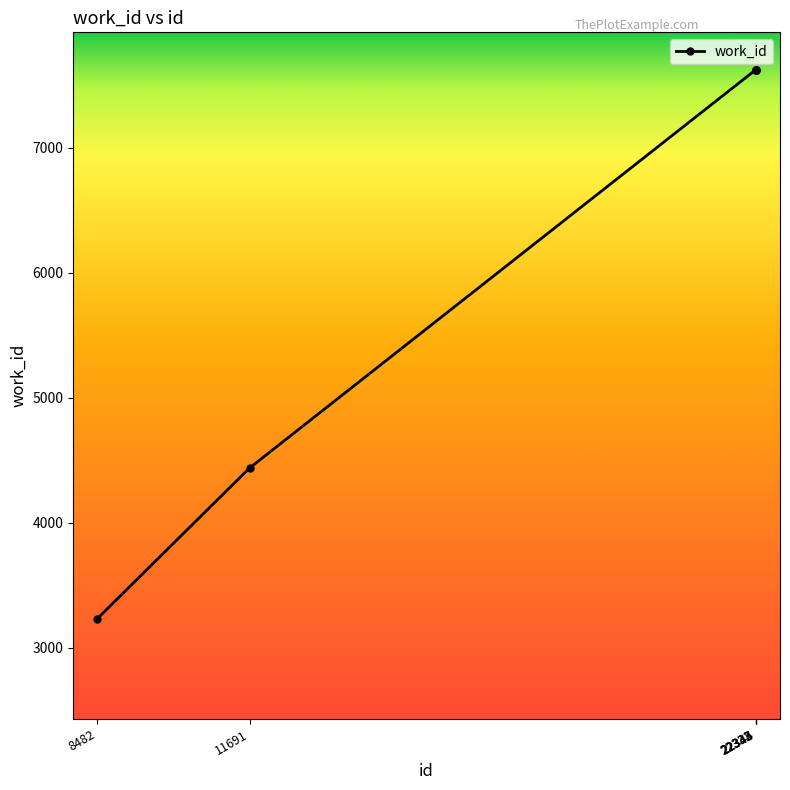

What is the difference between the second highest and second lowest values?

3183